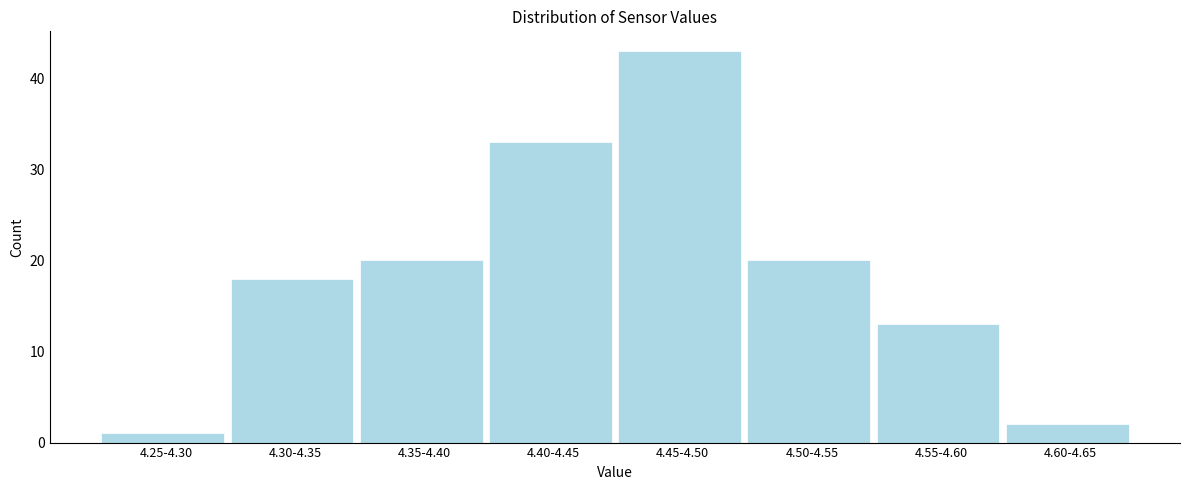

Reading left to right, what are all the values shown in this chart?

1	18	20	33	43	20	13	2